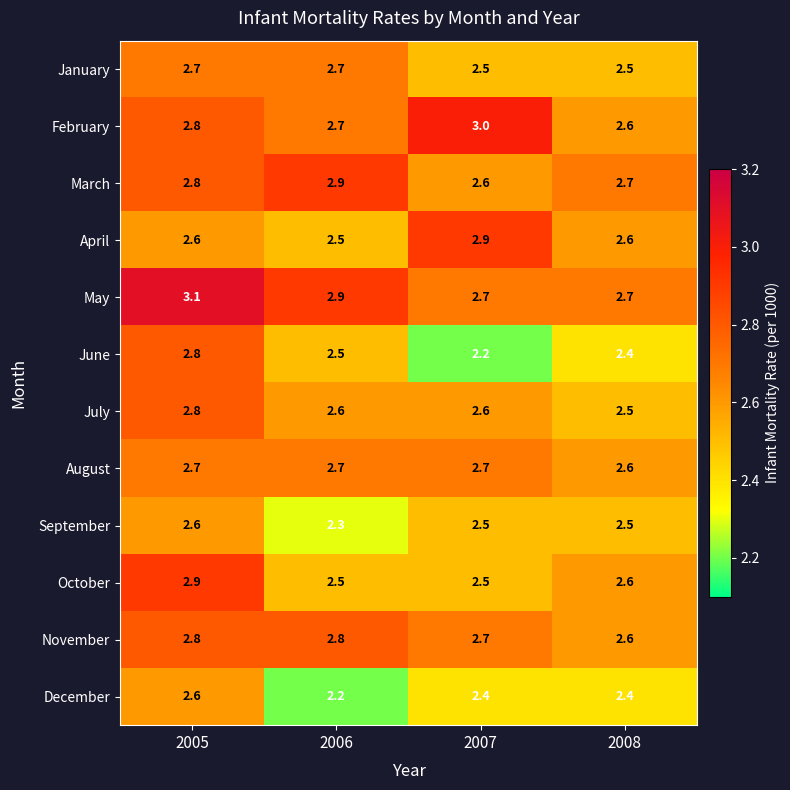

What is the minimum value for January?

2.5